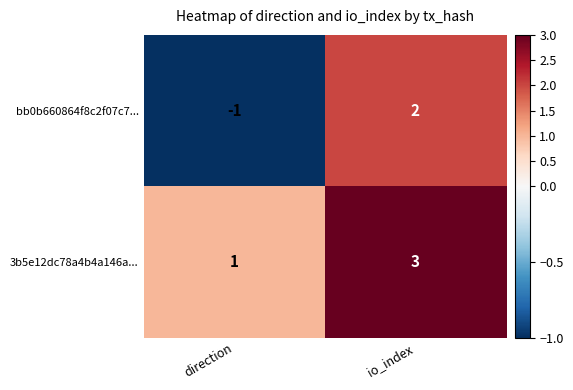

Which series has the largest total across all categories?

3b5e12dc78a4b4a146a...